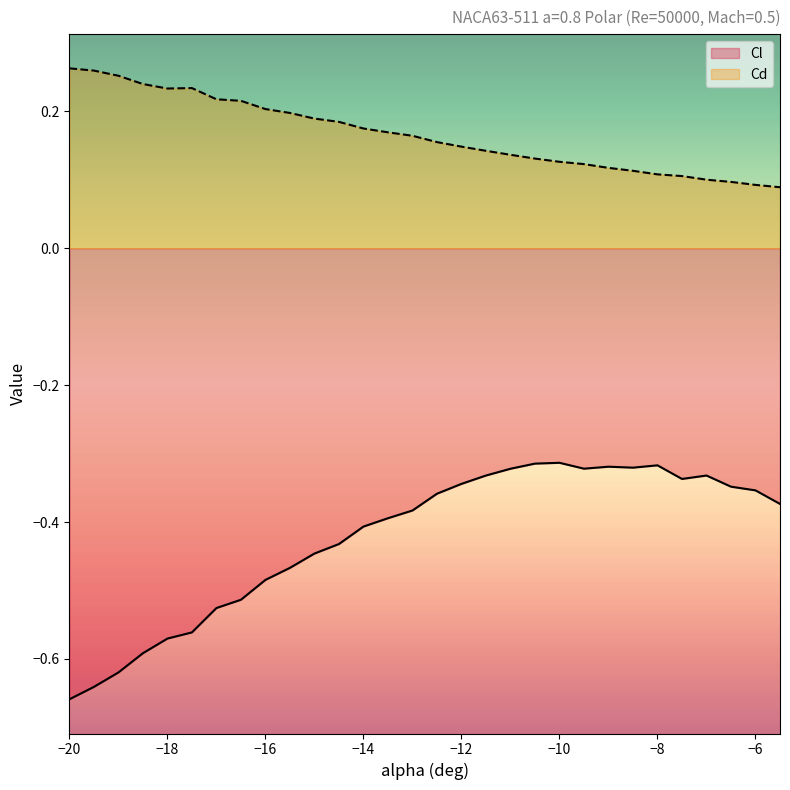

What is the difference between the maximum and minimum values in the Cd series?

0.2